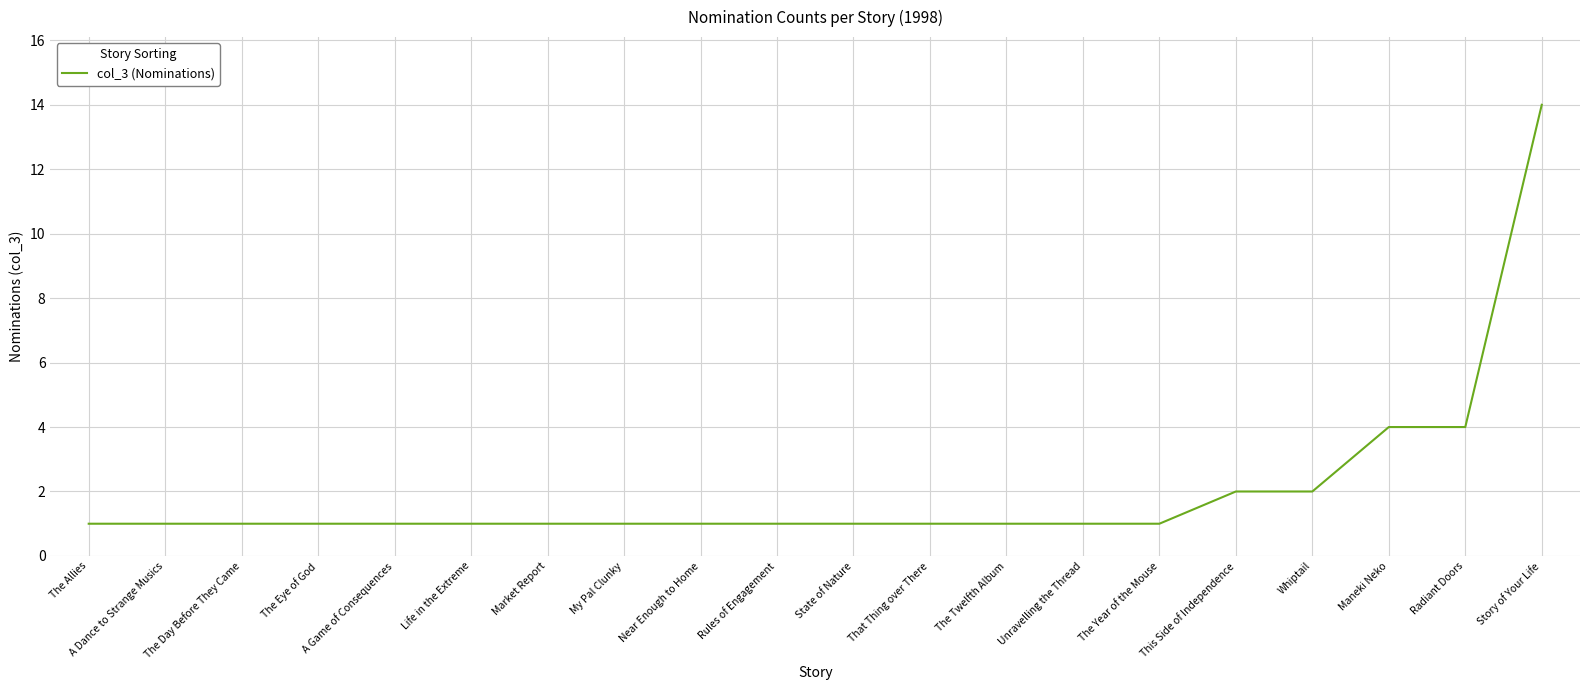

Which label corresponds to the largest value in the chart?

Story of Your Life